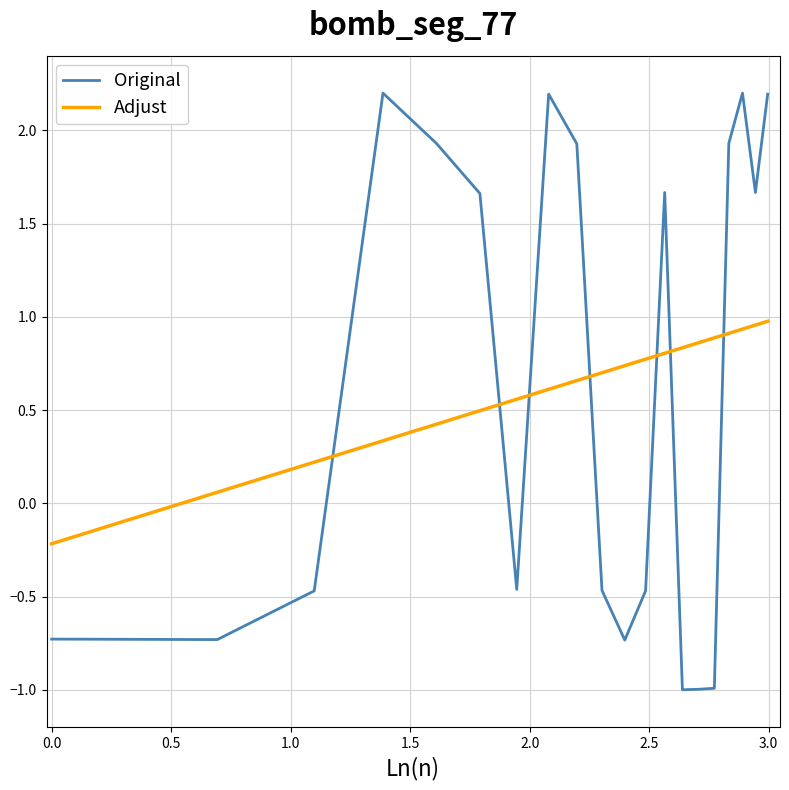

How many lines are shown in the chart?

2